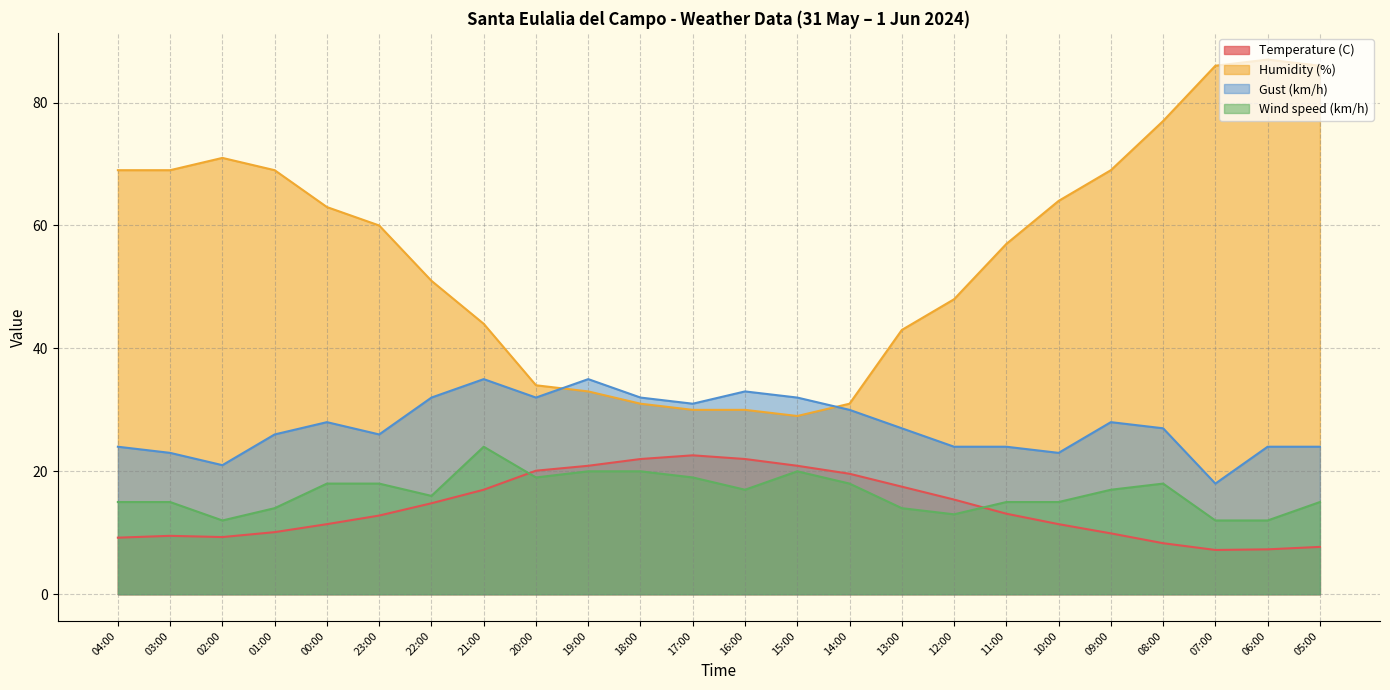

What is the label of the 6th point from the left?

23:00